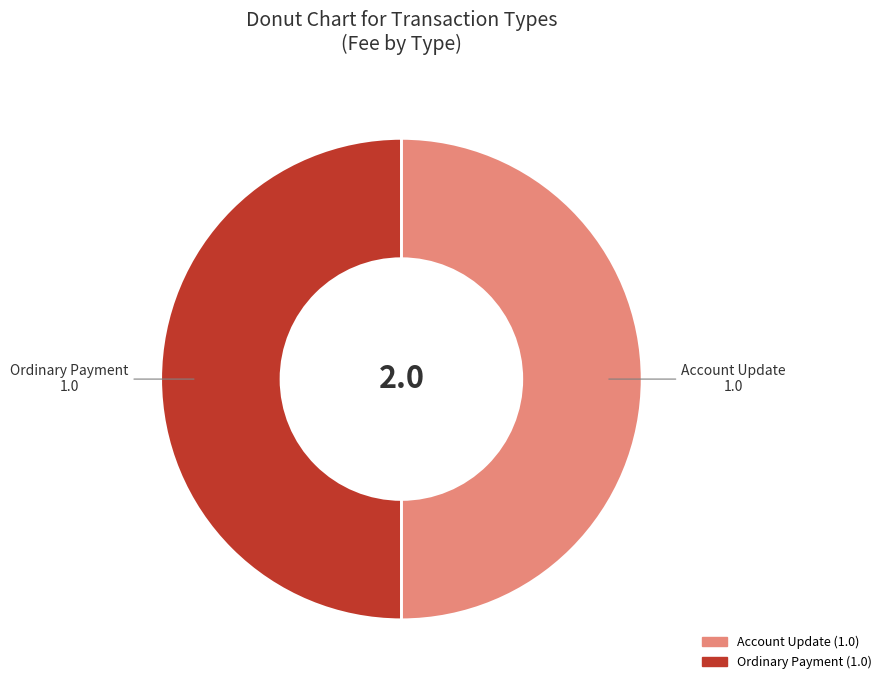

True or false: Account Update accounts for 50% of the total.

True